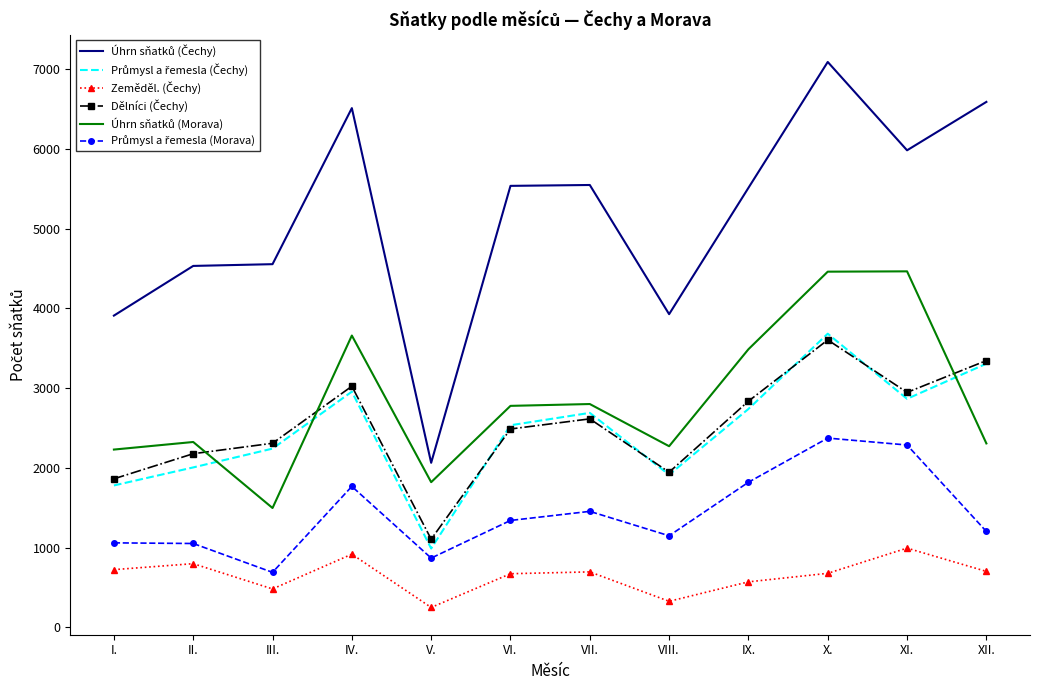

Which category has the lowest value across all series?

V.